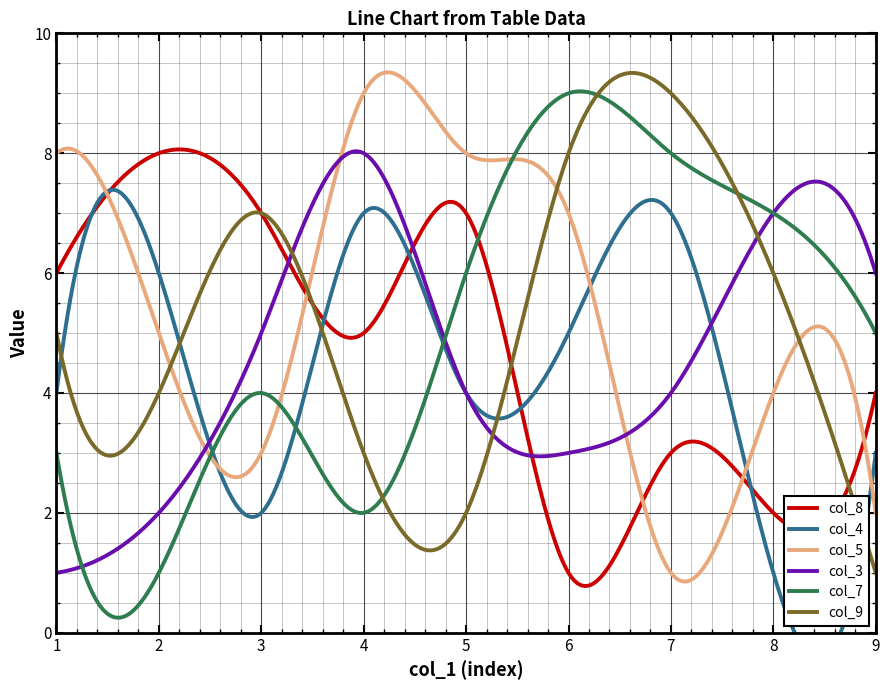

What is the minimum value for col_9?

1.0